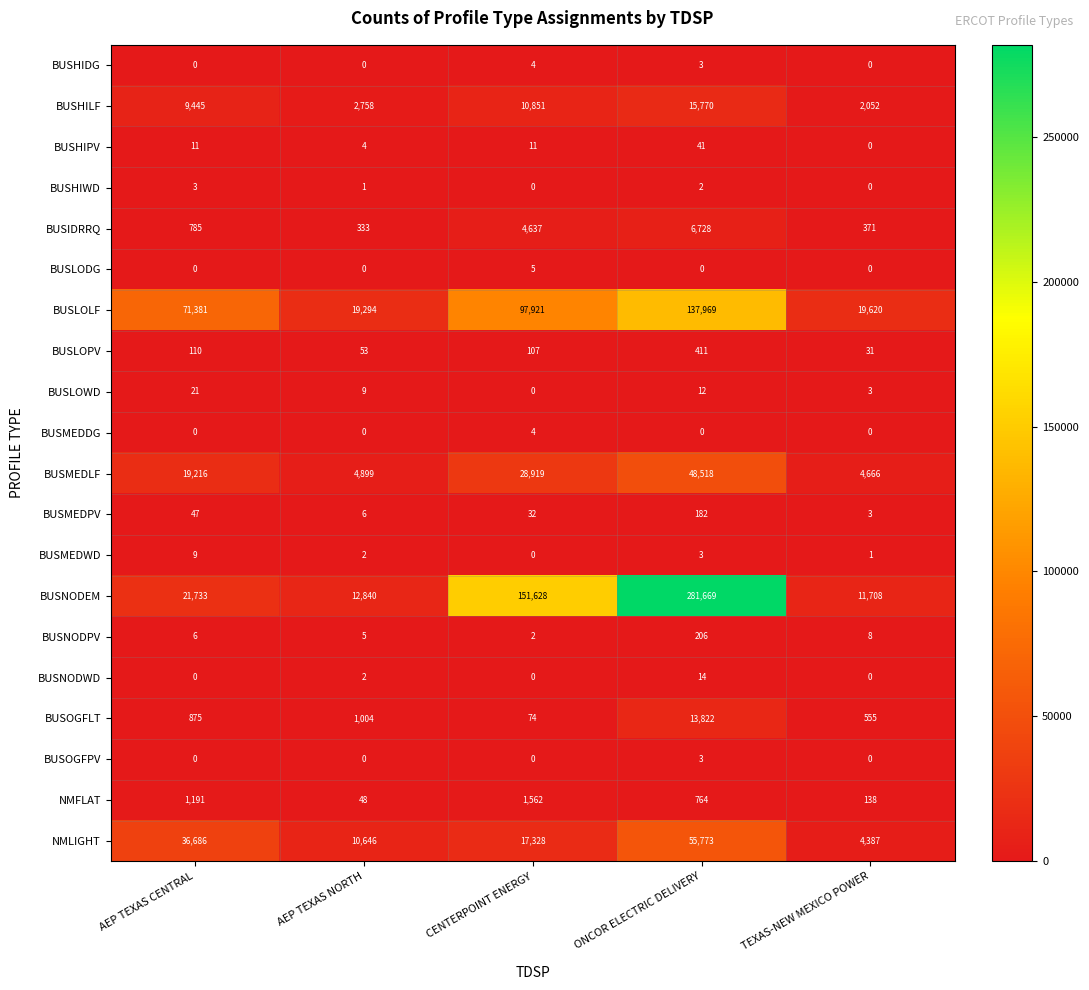

Count the BUSHIDG values in the range 0 to 3.

4